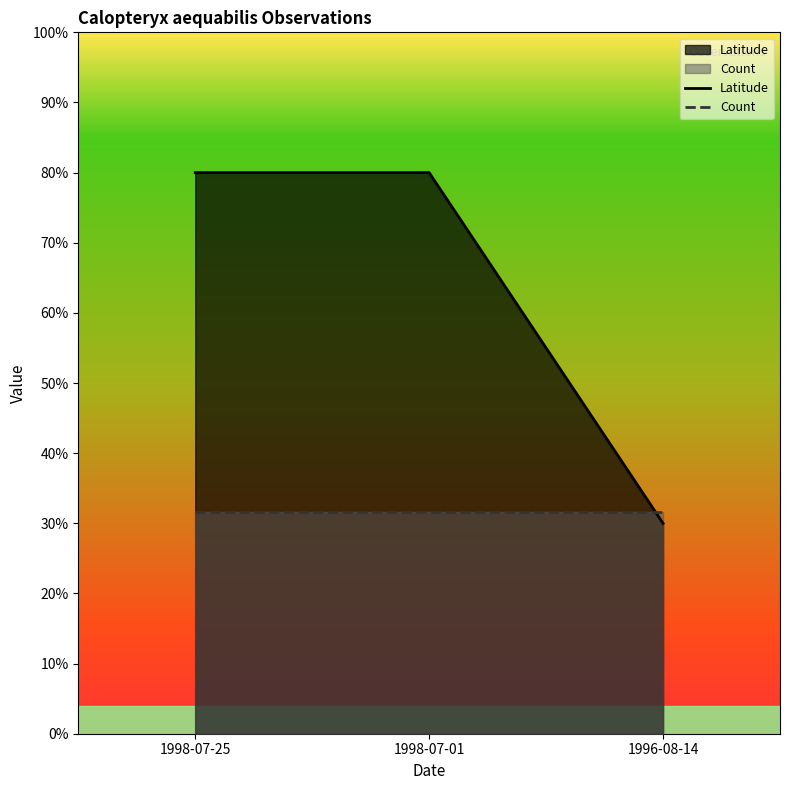

True or false: Latitude has a value of 0.3 at 1996-08-14.

True